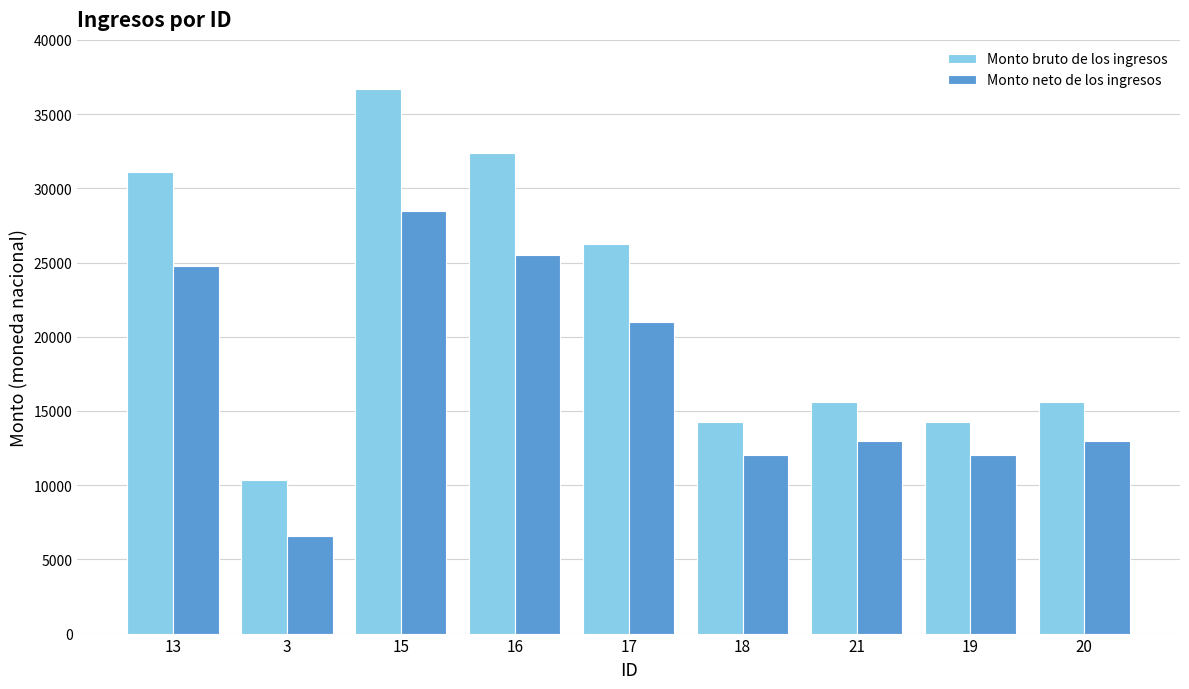

Is the value of Monto neto de los ingresos at 13 greater than the value of Monto bruto de los ingresos at 19?

Yes